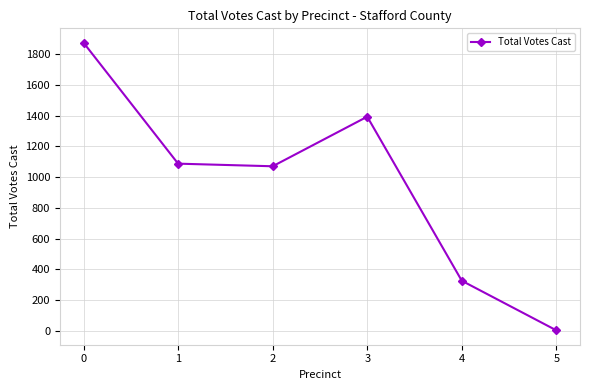

Reading left to right, list all the values displayed in this chart.

0=1876	1=1088	2=1071	3=1394	4=325	5=2